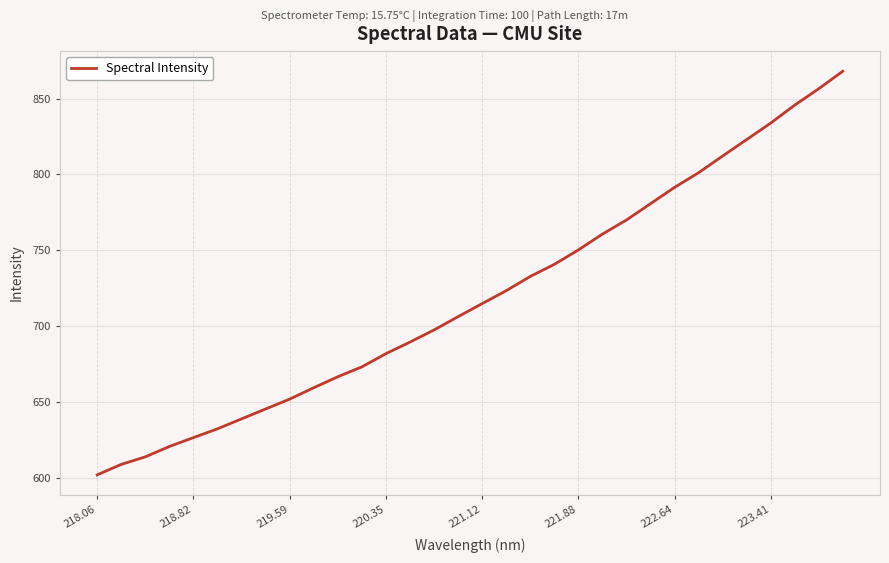

What is the greatest value displayed?

867.9